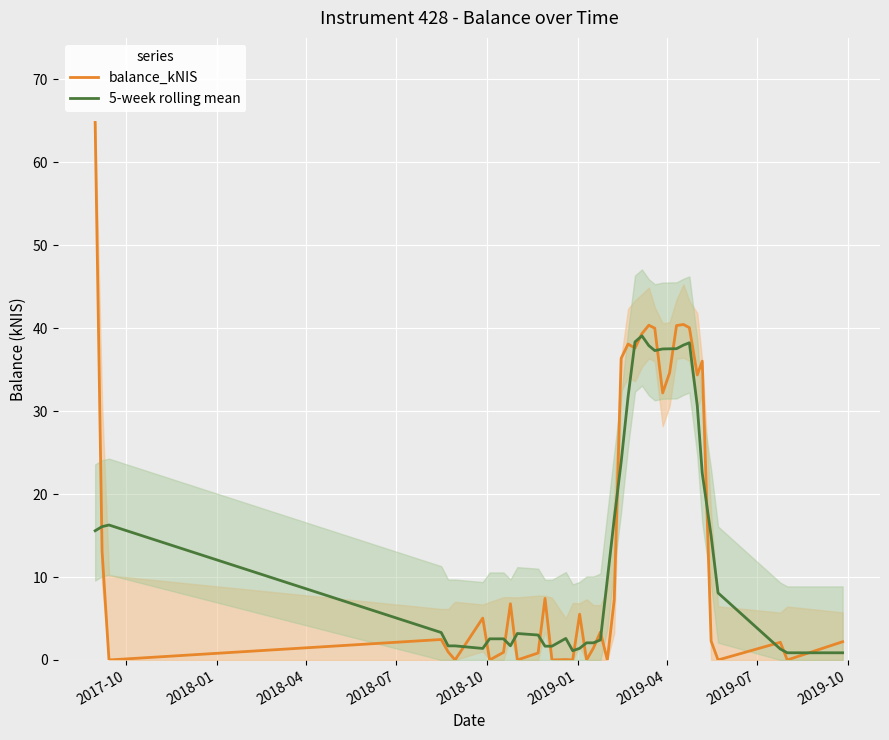

What is the maximum value for 5-week rolling mean?

39.1